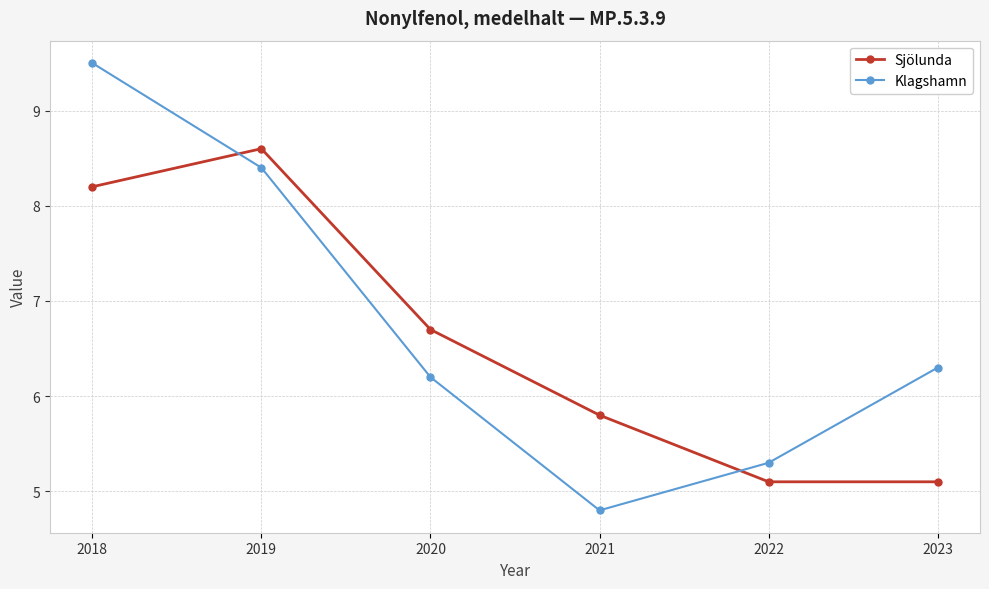

Where do Sjölunda and Klagshamn first cross each other?

2018 and 2019